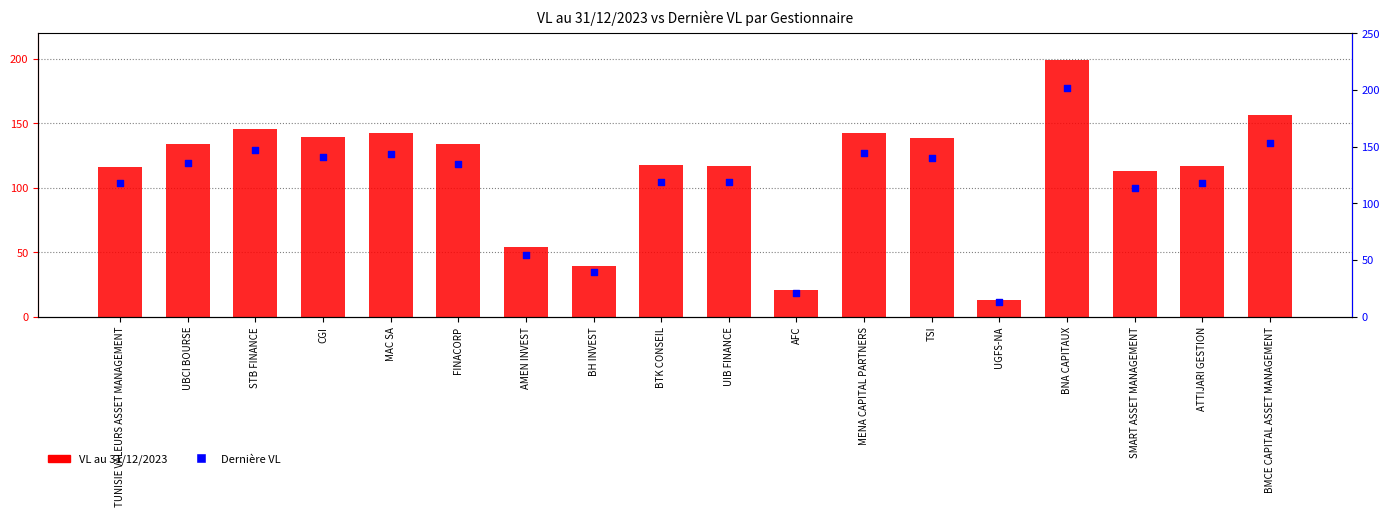

At which category is the sum across all series the highest?

BNA CAPITAUX